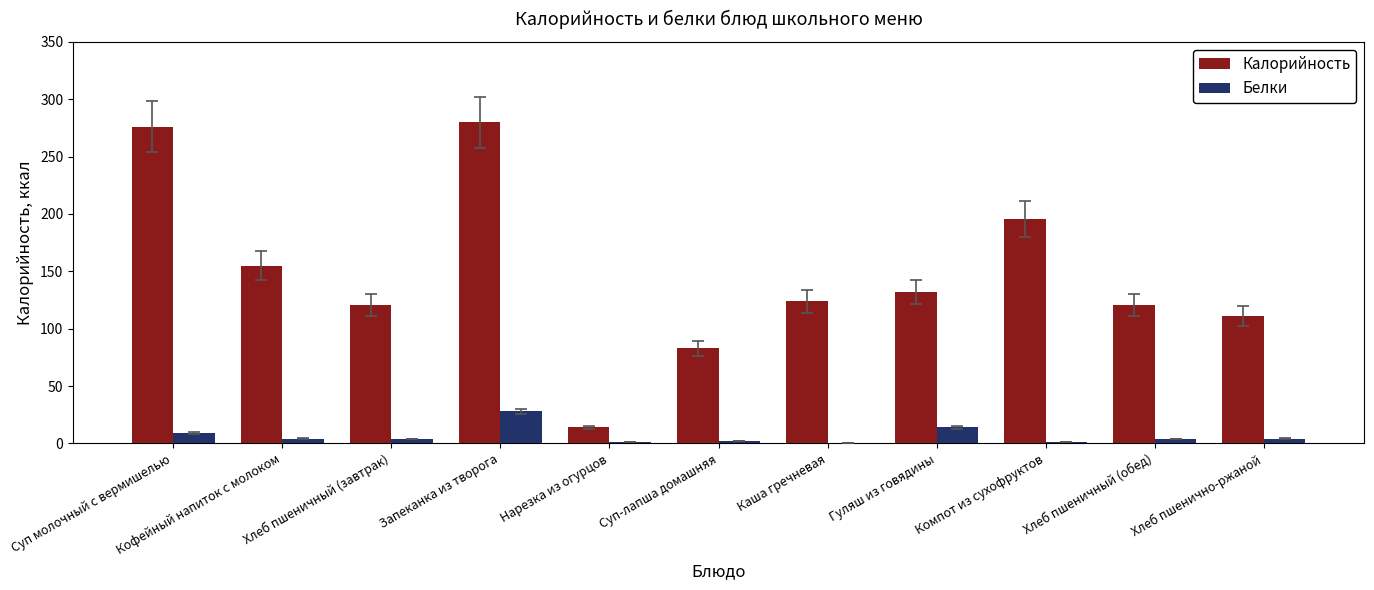

The Калорийность series shows 327.8 at Компот из сухофруктов. True or false?

False